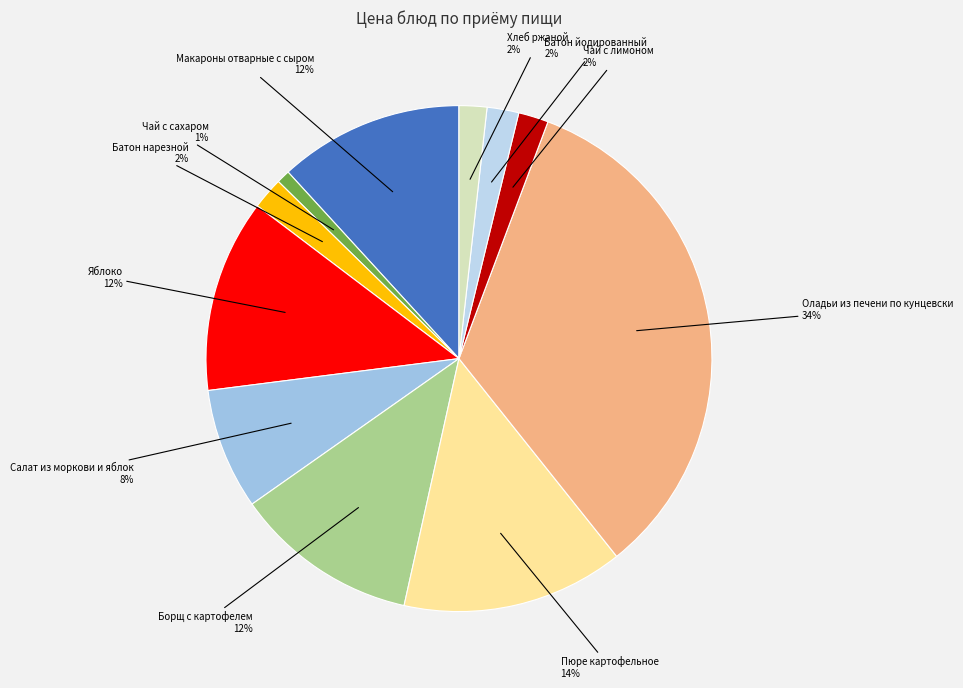

What is the smallest slice in the pie chart?

Чай с сахаром